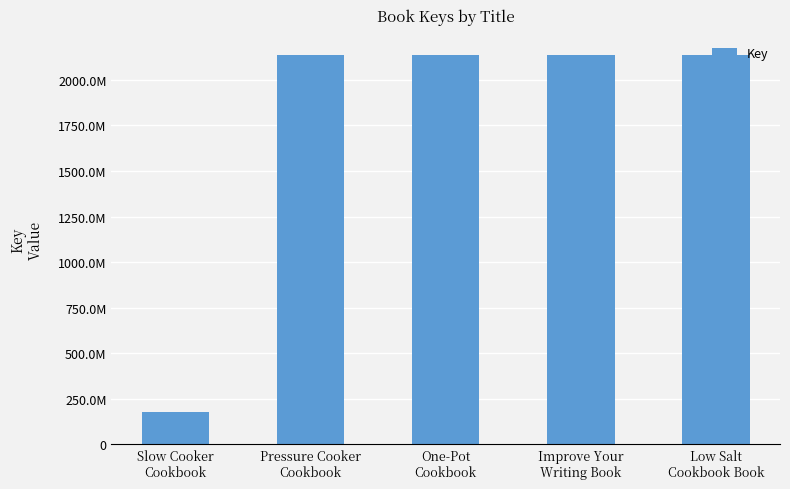

True or false: the data shows 176813537 at Slow Cooker
Cookbook.

True